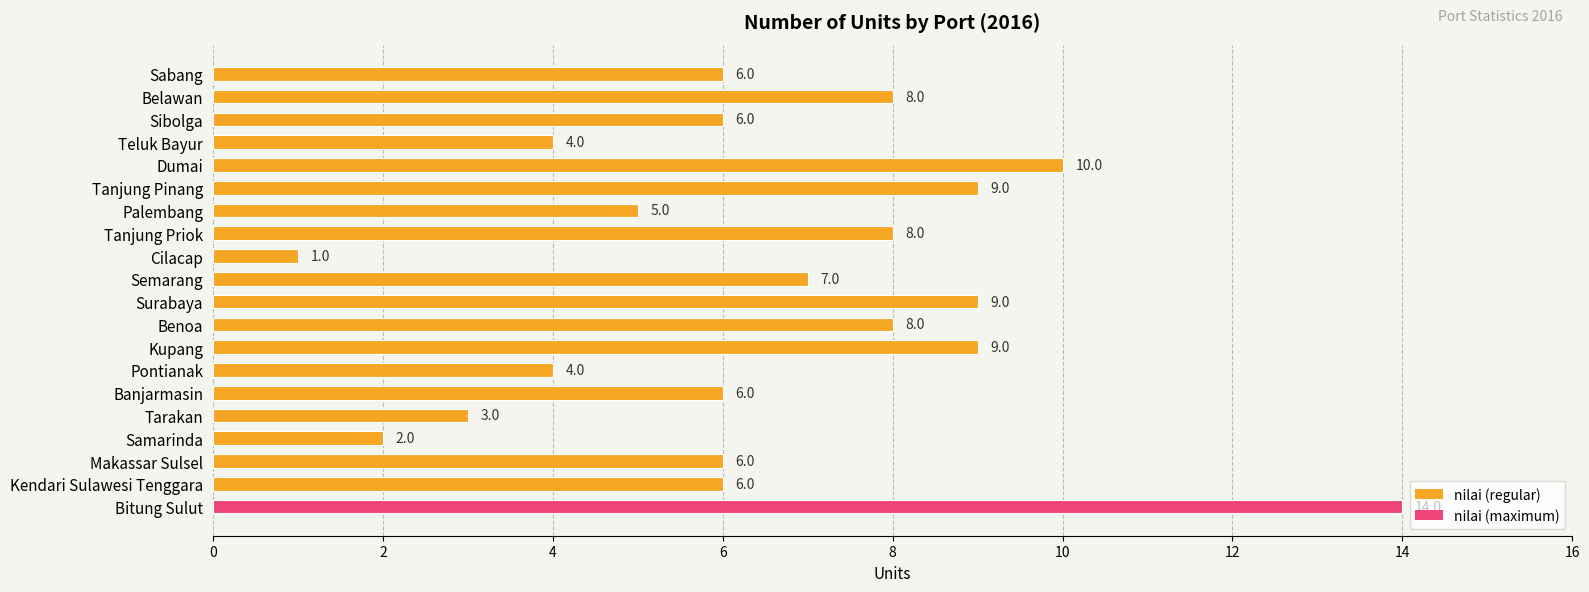

What is the difference between the maximum and second lowest values?

12